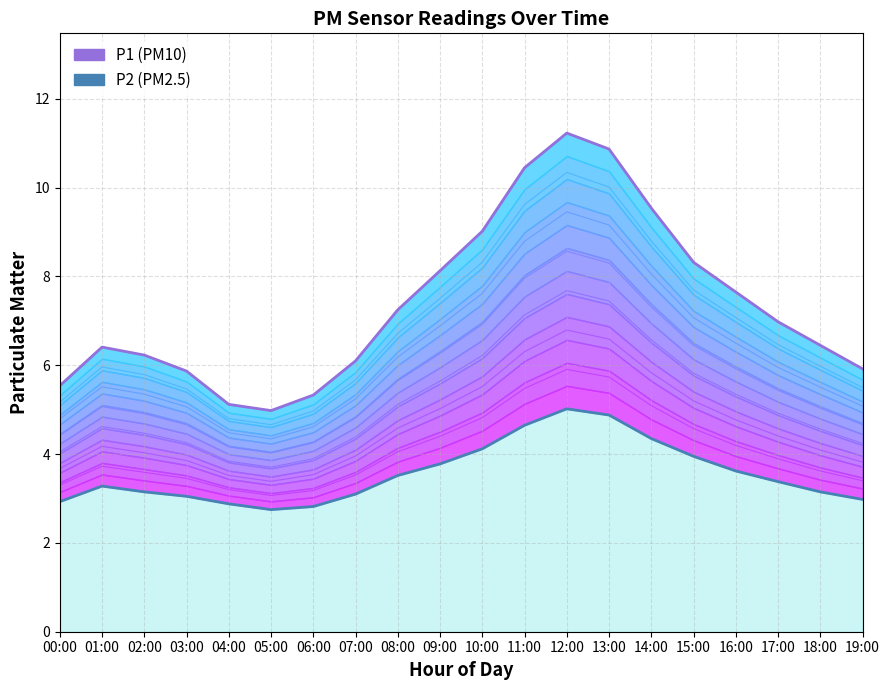

What is the spread (max minus min) of values at 02:00?

3.1